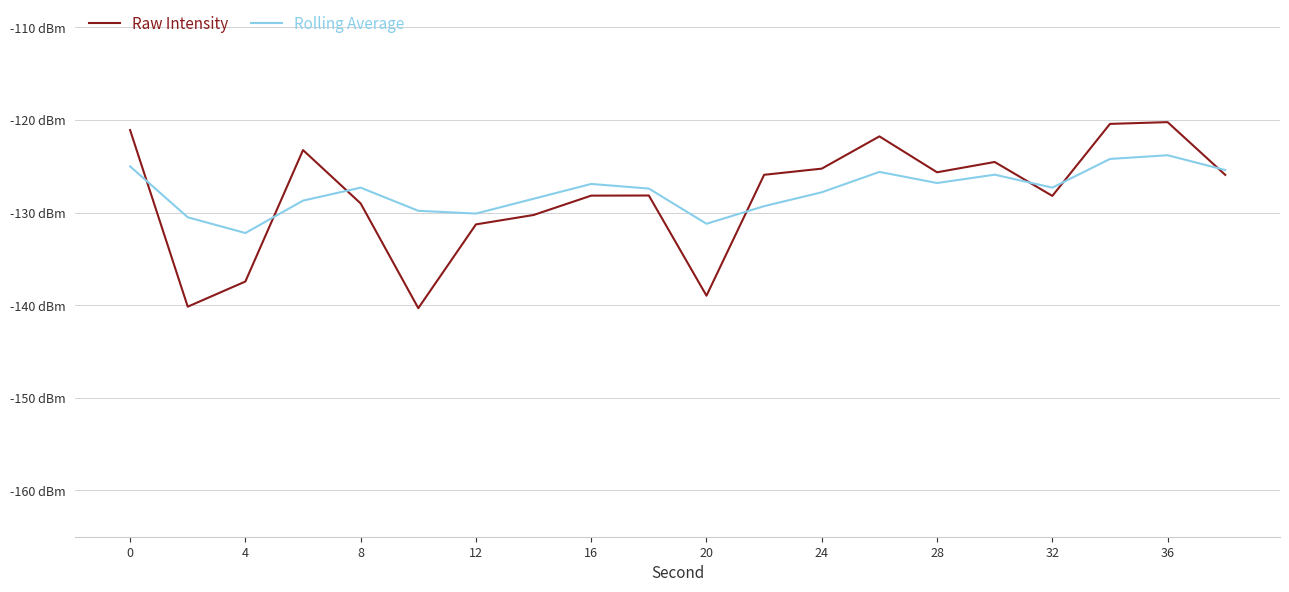

Rank the series by their average value, from highest to lowest.

Rolling Average, Raw Intensity